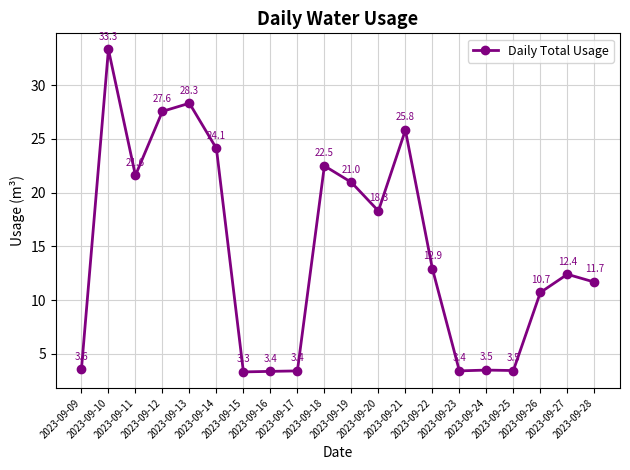

Where is the first local maximum?

2023-09-10